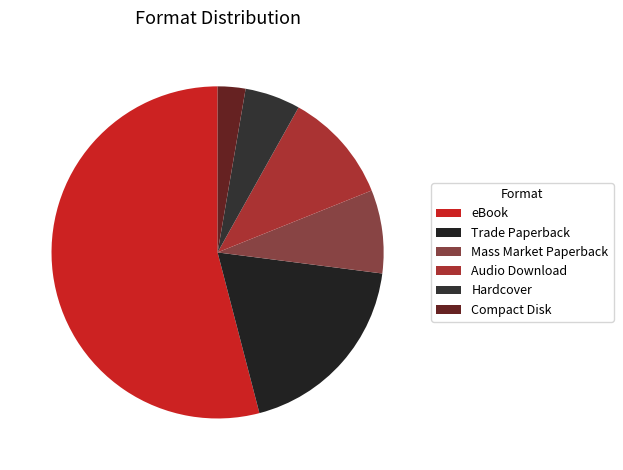

Count the number of slices in the pie.

6